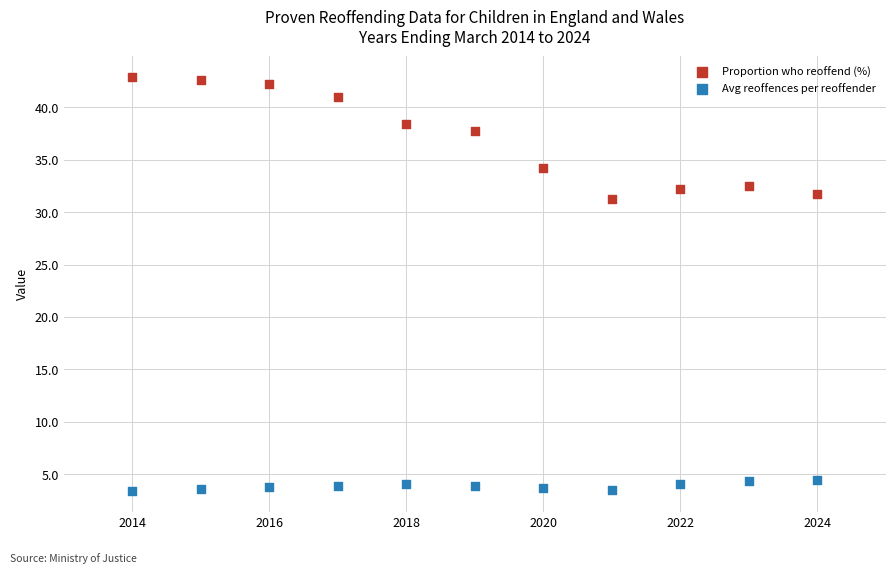

Which series reaches the minimum Y coordinate?

Avg reoffences per reoffender